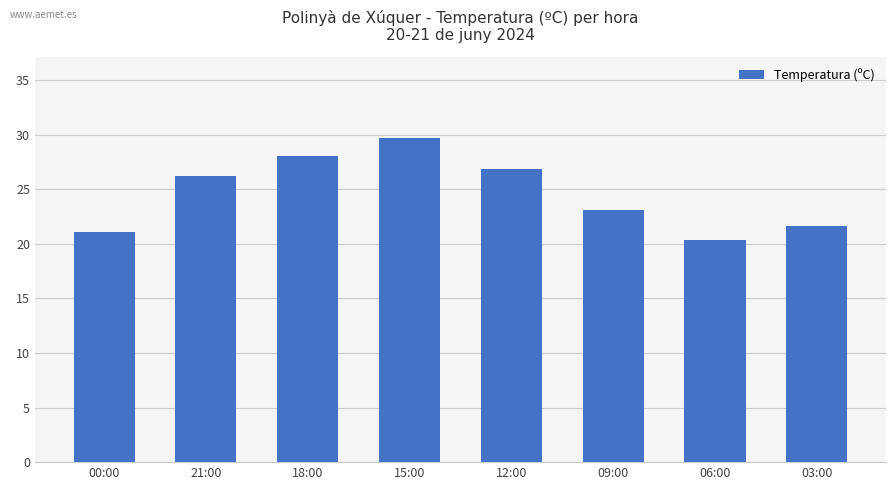

What is the label of the 3rd bar from the left?

18:00